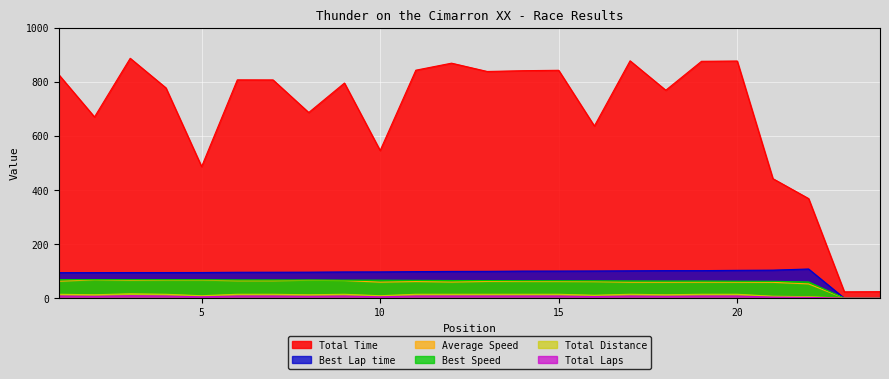

What is the sum of the Average Speed values at 4 and 12?

126.2